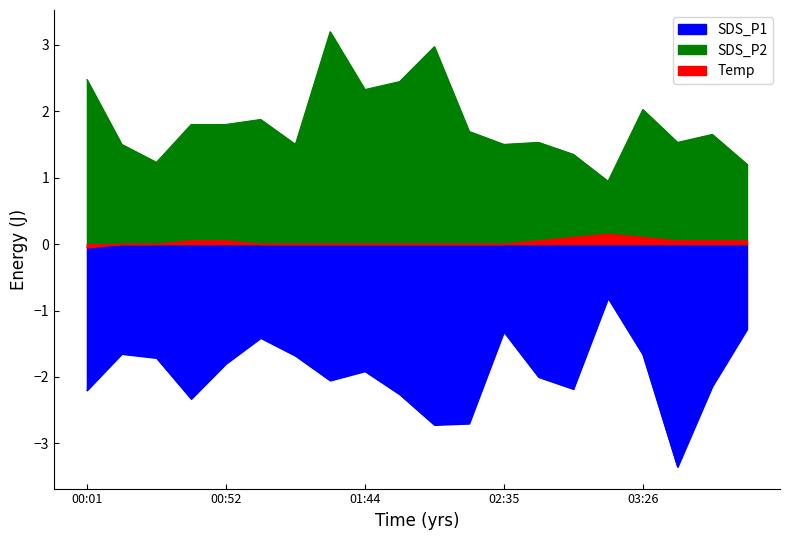

Which has a higher value, 00:52 or 00:14?

00:14